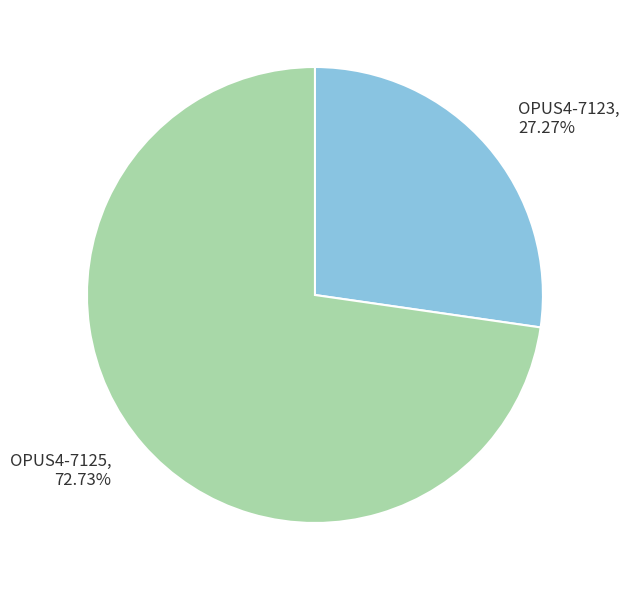

How many slices are in this pie chart?

2